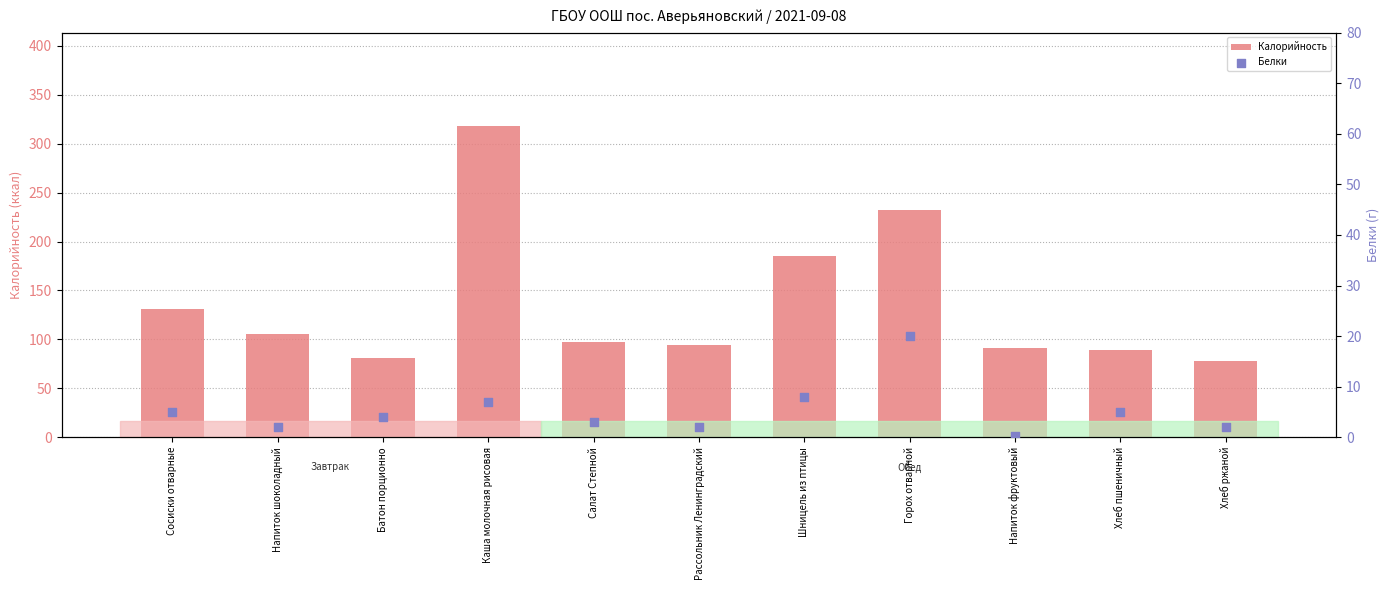

At how many categories does at least one series exceed 180?

3